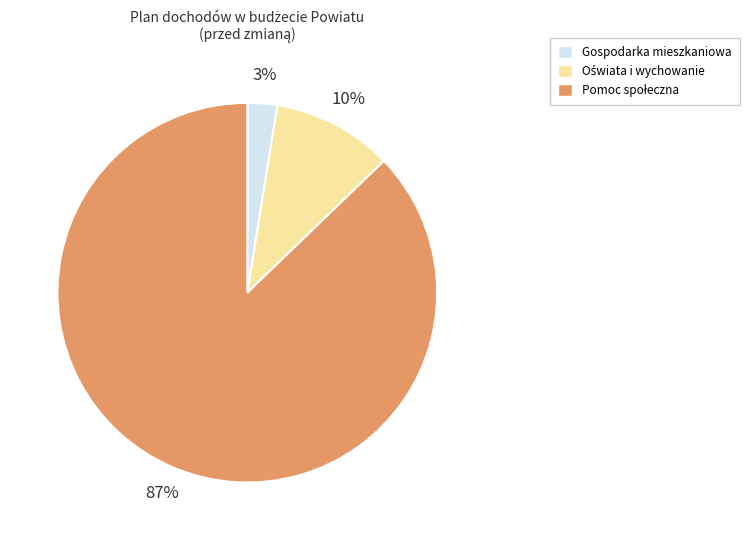

To the nearest percent, what portion does Gospodarka mieszkaniowa represent?

3%